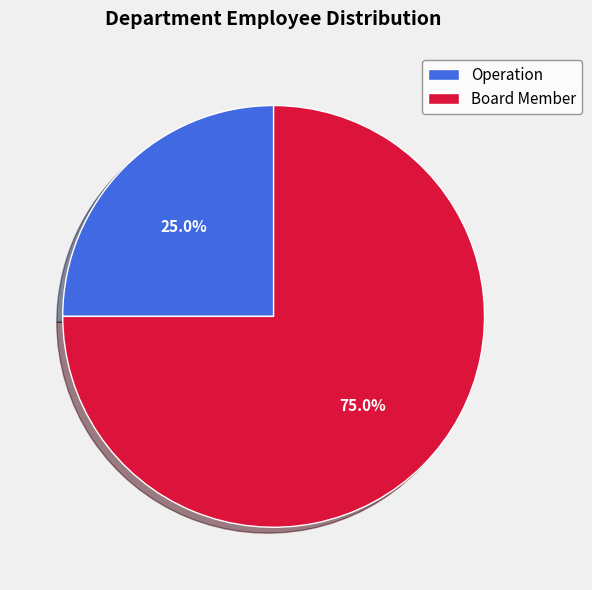

True or false: Board Member accounts for 75% of the total.

True